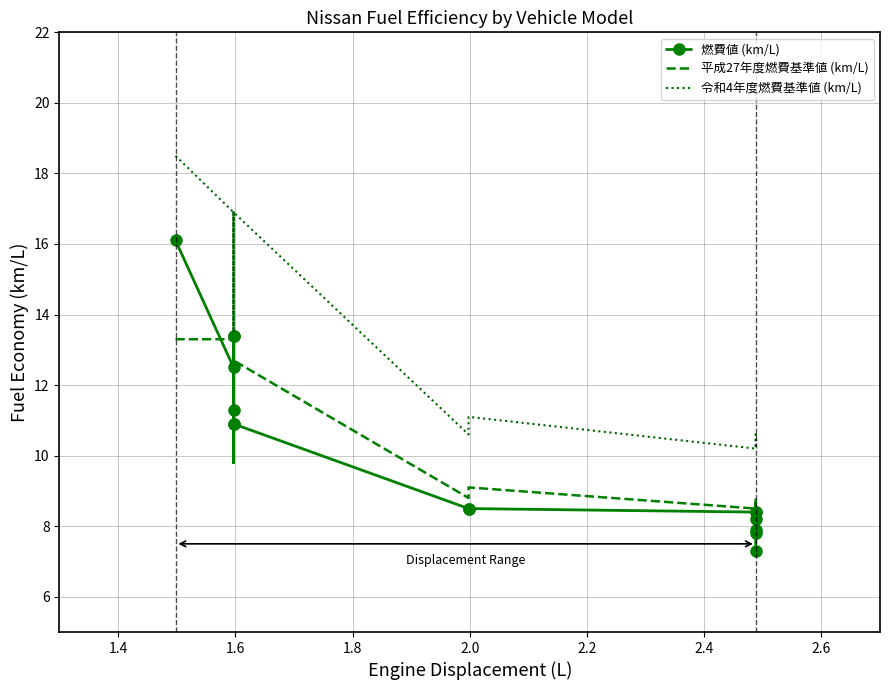

Reading left to right, list all the values displayed in this chart.

燃費値 (km/L): 16.1	12.5	13.4	13.4	11.3	10.9	10.9	8.5	8.5	8.4	8.4	8.2	7.9	7.8	7.3
平成27年度燃費基準値 (km/L): 13.3	13.3	9.8	10.9	12.7	9.8	12.7	8.8	9.1	8.5	8.8	8.5	8.5	8.5	8.5
令和4年度燃費基準値 (km/L): 18.5	16.9	13.5	14.7	16.9	13.5	16.9	10.6	11.1	10.2	10.6	10.2	10.2	10.2	10.2